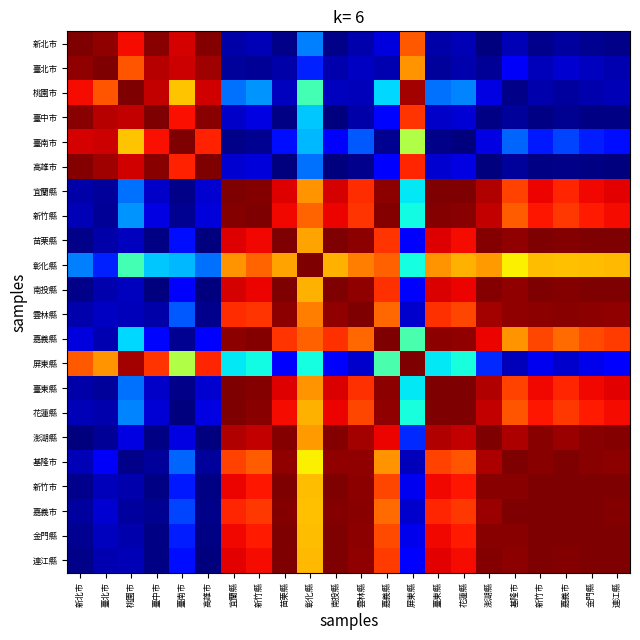

Rank the series by their maximum value, from highest to lowest.

高雄市, 新北市, 臺中市, 臺北市, 金門縣, 連江縣, 澎湖縣, 新竹市, 基隆市, 南投縣, 苗栗縣, 嘉義縣, 桃園市, 臺東縣, 嘉義市, 新竹縣, 雲林縣, 臺南市, 花蓮縣, 屏東縣, 宜蘭縣, 彰化縣